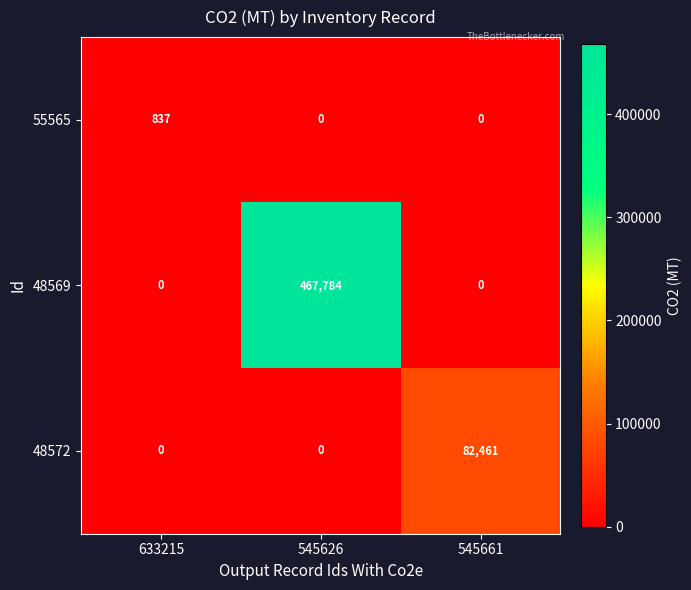

At which category is the sum across all series the highest?

545626